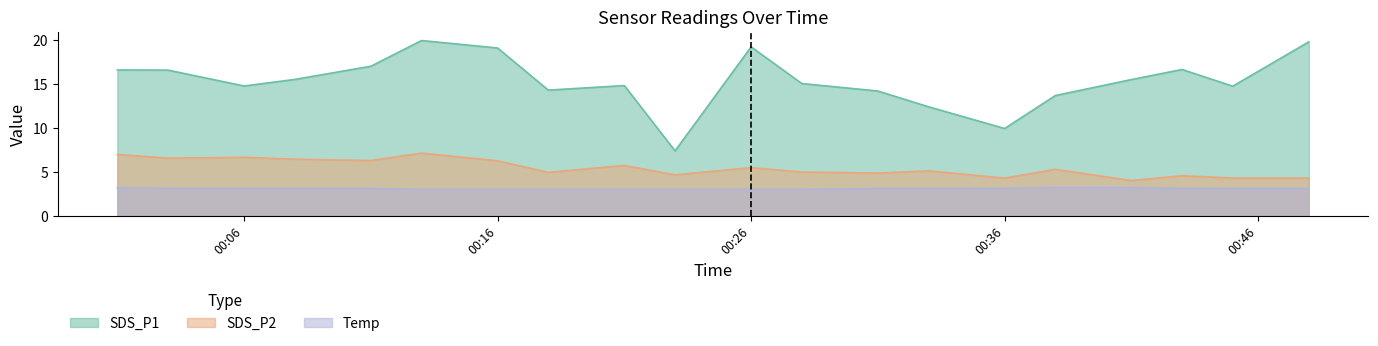

Reading left to right, list all the values displayed in this chart.

SDS_P1: 16.6	16.6	14.8	15.5	17.0	19.9	19.1	14.3	14.8	7.4	19.2	15.1	14.2	12.4	9.9	13.7	15.5	16.6	14.8	19.8
SDS_P2: 7.0	6.5	6.7	6.4	6.3	7.1	6.2	4.9	5.7	4.7	5.5	5.0	4.8	5.1	4.3	5.3	4.0	4.5	4.3	4.3
Temp: 3.2	3.1	3.1	3.1	3.1	3.0	3.0	3.0	3.0	3.0	3.0	3.0	3.1	3.1	3.1	3.2	3.2	3.1	3.1	3.1